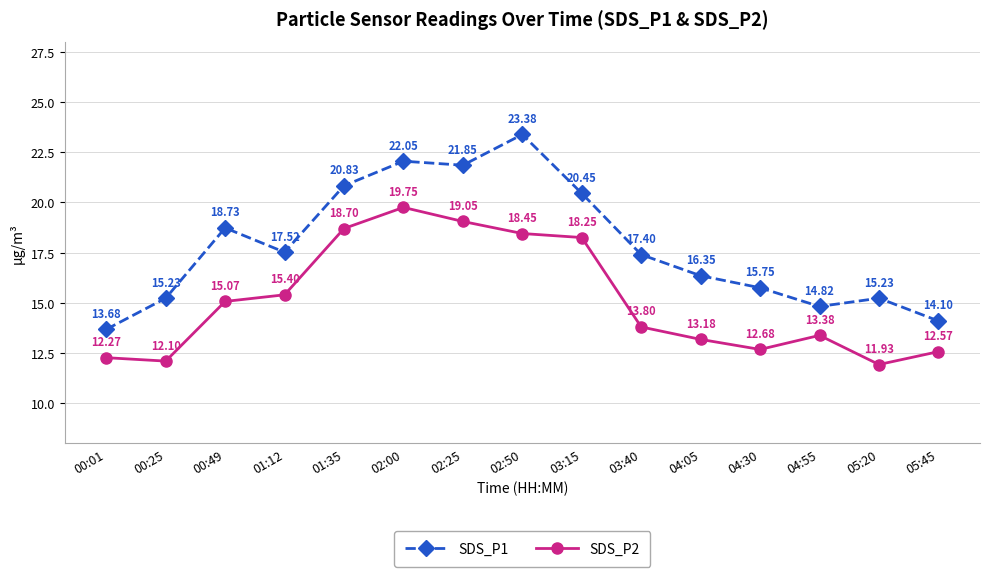

Which series has the largest total across all categories?

SDS_P1